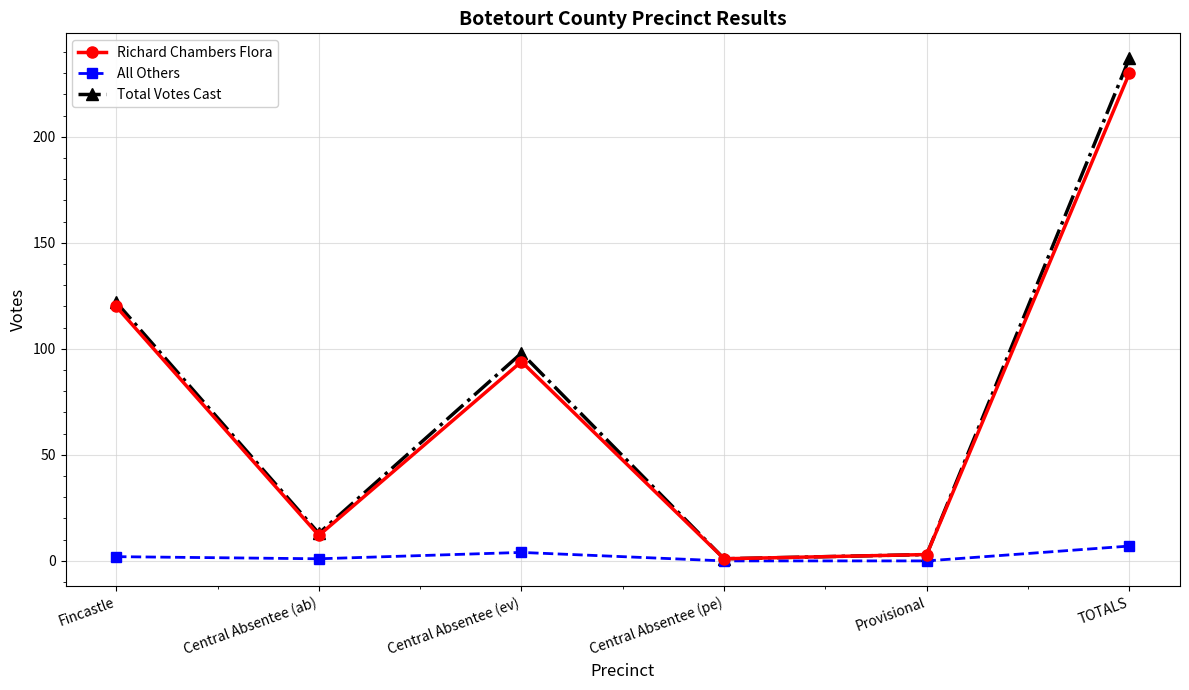

The All Others series shows 0 at Central Absentee (pe). True or false?

True